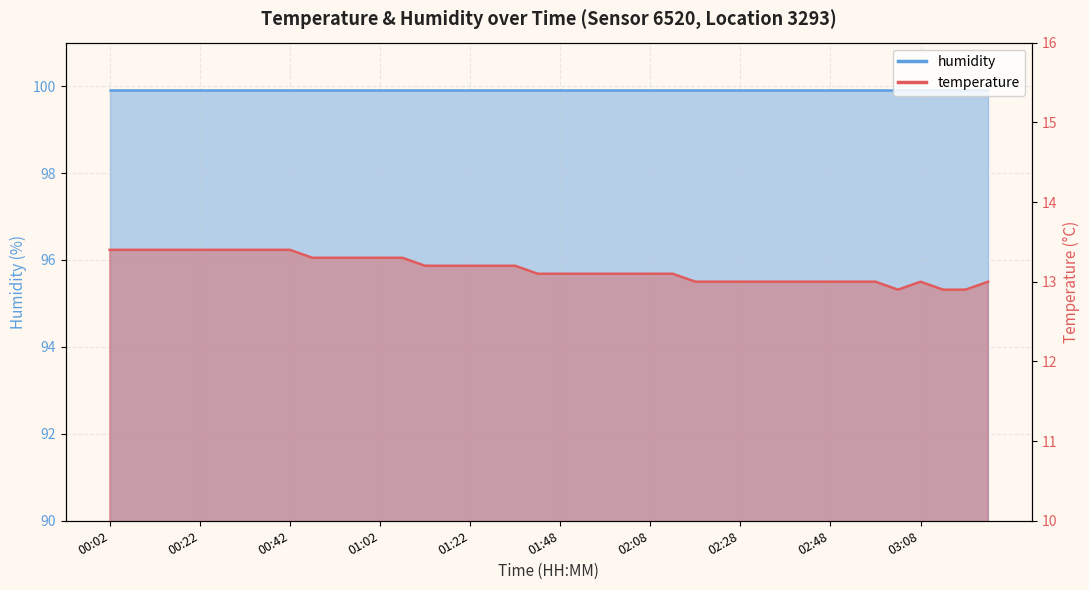

Rank the categories by value from highest to lowest.

00:02, 00:07, 00:12, 00:17, 00:22, 00:27, 00:32, 00:37, 00:42, 00:47, 00:52, 00:57, 01:02, 01:07, 01:12, 01:17, 01:22, 01:28, 01:38, 01:43, 01:48, 01:53, 01:58, 02:03, 02:08, 02:13, 02:18, 02:23, 02:28, 02:33, 02:38, 02:43, 02:48, 02:53, 02:58, 03:08, 03:23, 03:03, 03:13, 03:18